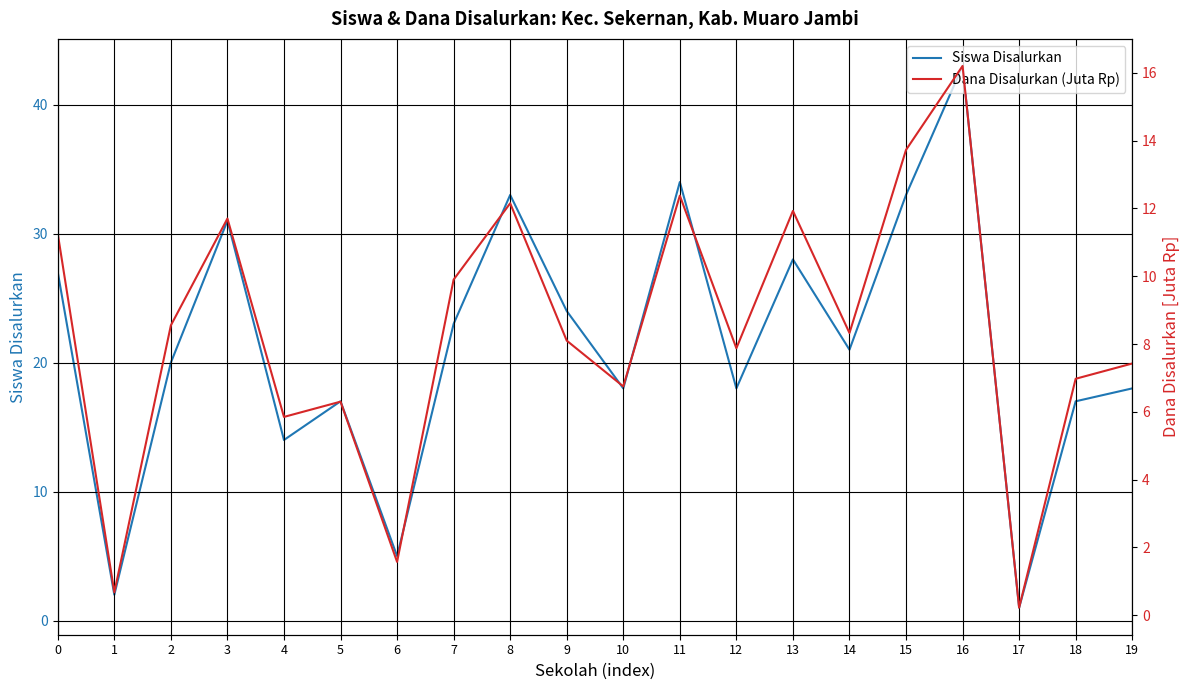

At 7, list the series in order from smallest to largest.

Dana Disalurkan (Juta Rp), Siswa Disalurkan